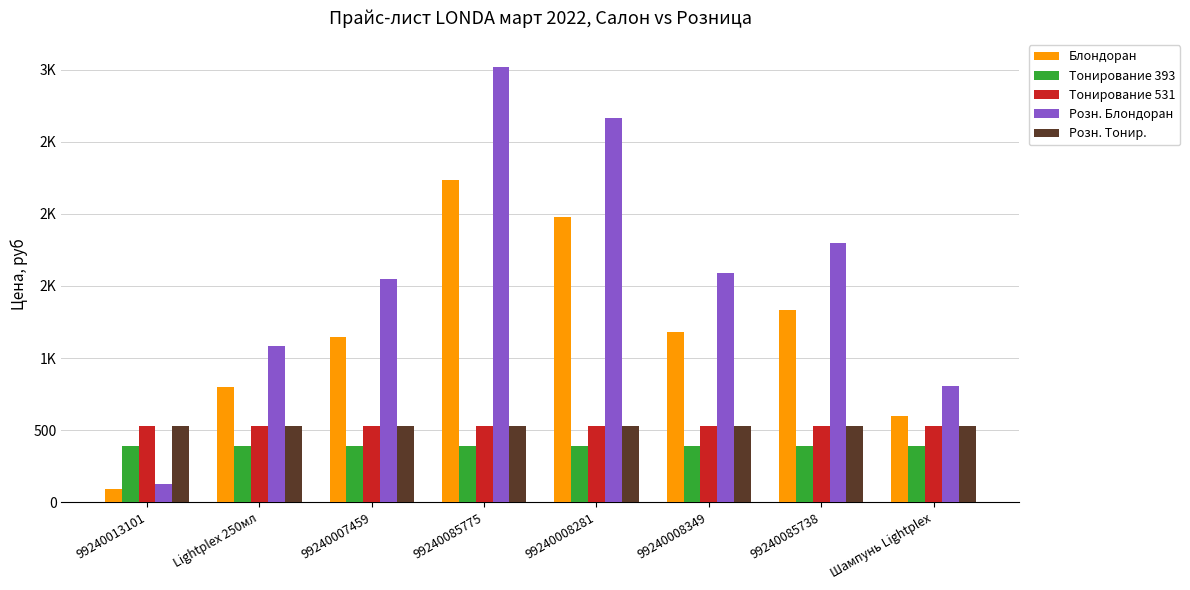

What is the total value across all series at 99240085738?

4586